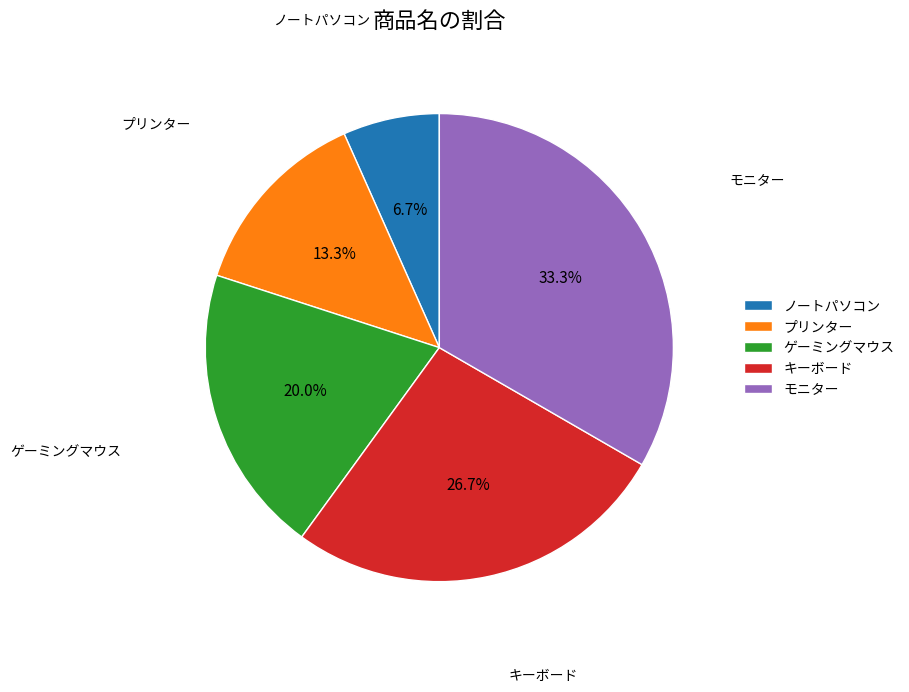

Does モニター account for over 50% of the chart?

No